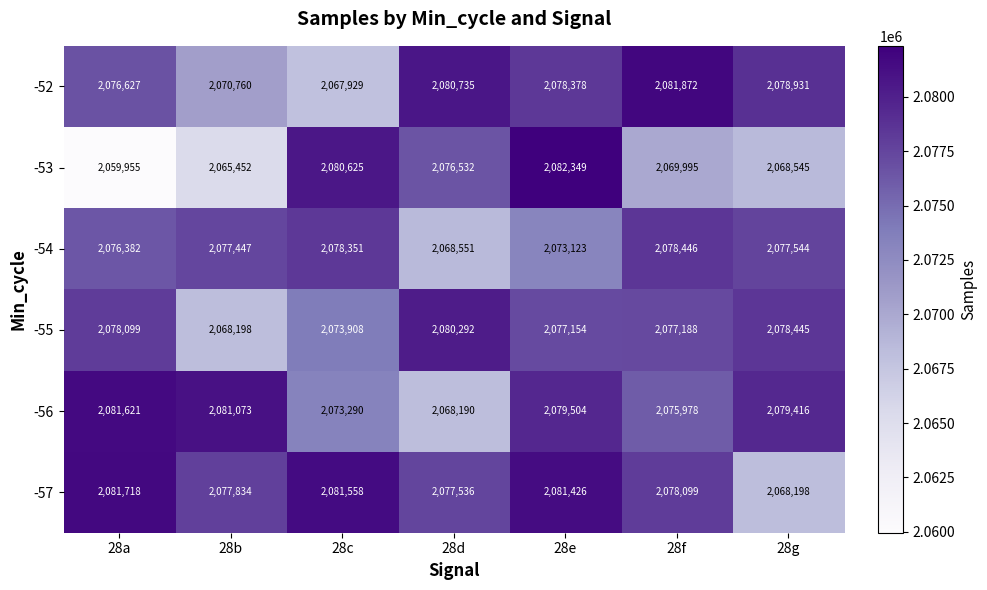

Rank the series by their maximum value, from highest to lowest.

-53, -52, -57, -56, -55, -54